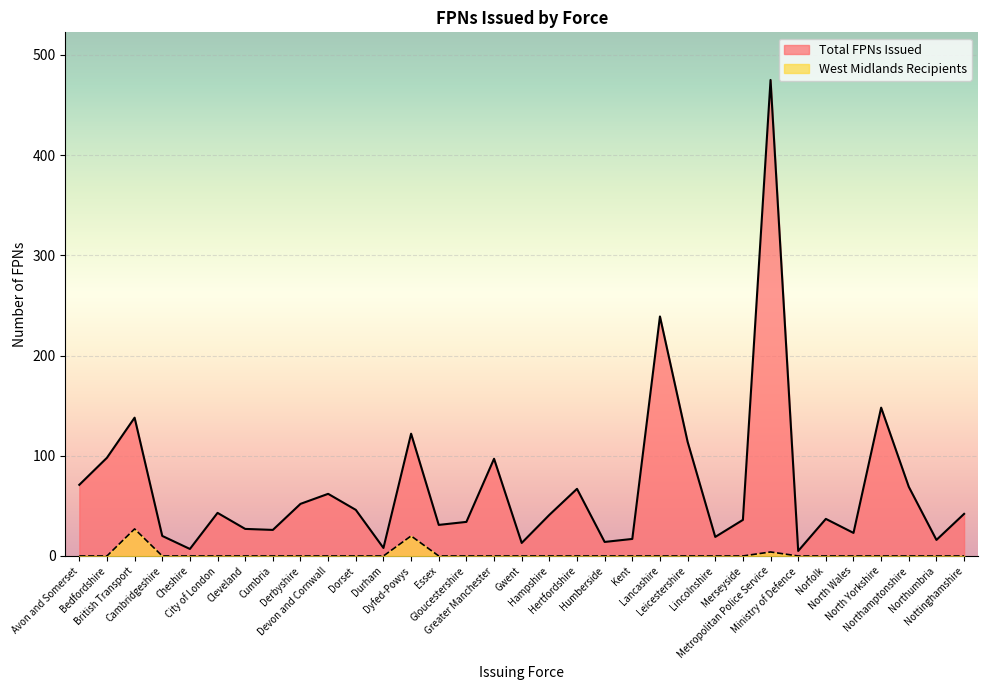

At which label is West Midlands Recipients closest to 13?

Dyfed-Powys